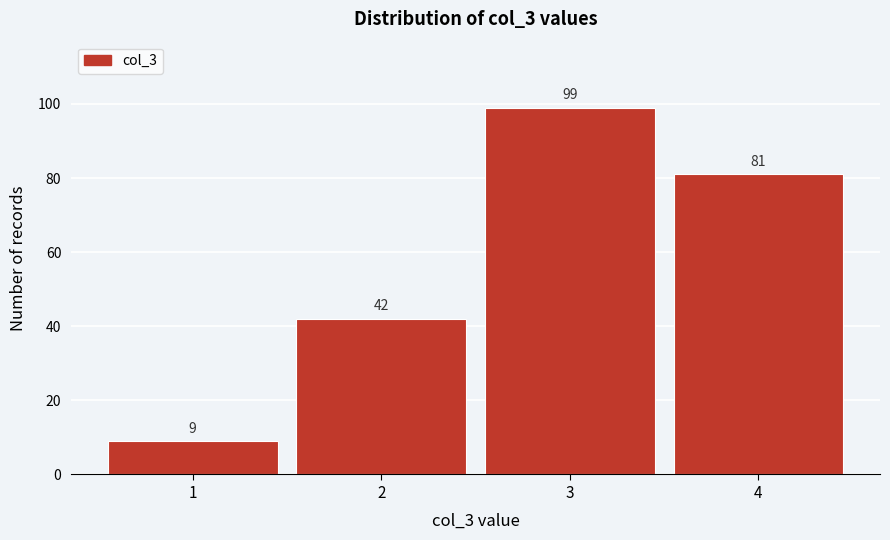

Reading right to left, extract all data points from this chart.

81	99	42	9